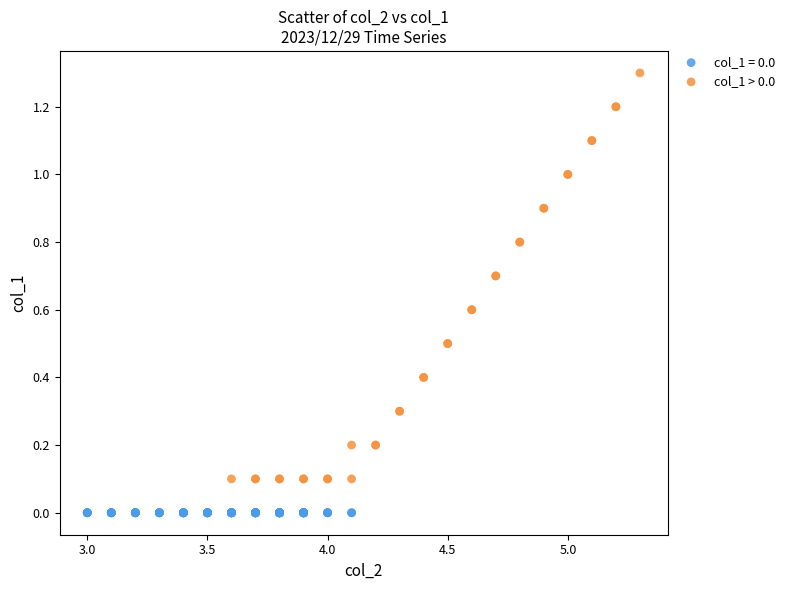

Which series reaches the minimum Y coordinate?

col_1 = 0.0